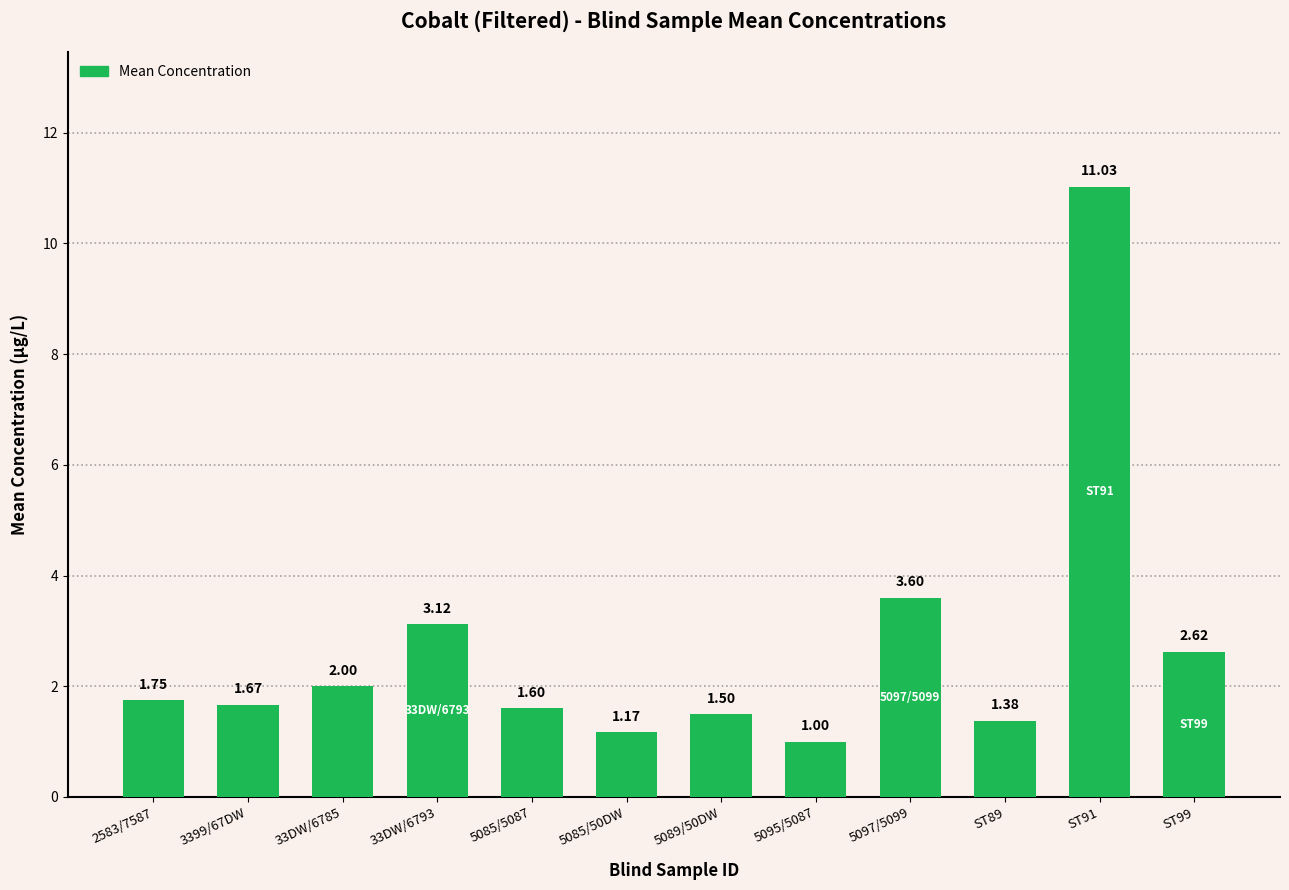

What is the difference between the maximum and minimum values?

10.0